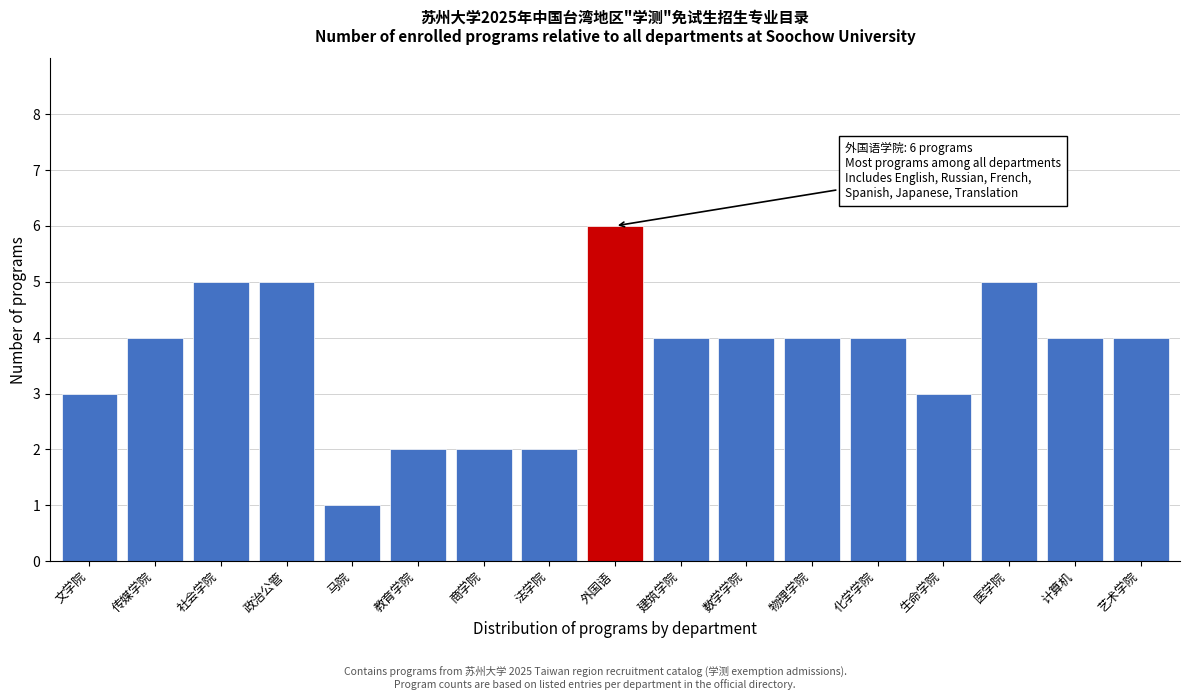

Reading left to right, what are all the values shown in this chart?

3	4	5	5	1	2	2	2	6	4	4	4	4	3	5	4	4